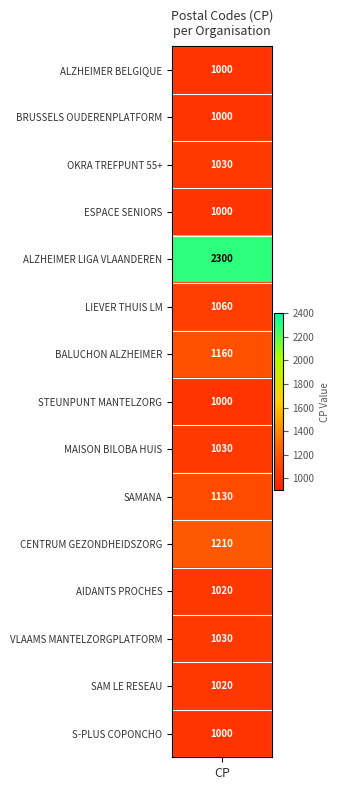

What is the ratio of the value at 0 to the value at 7?

1.0